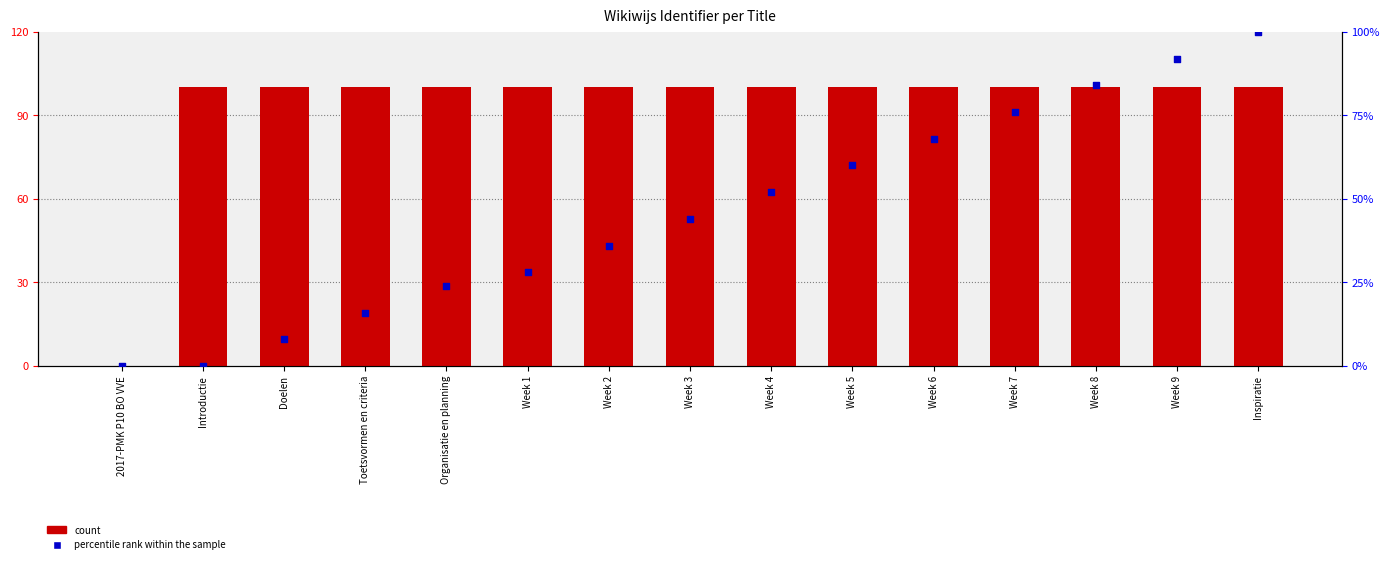

At which category is the sum across all series the highest?

Inspiratie